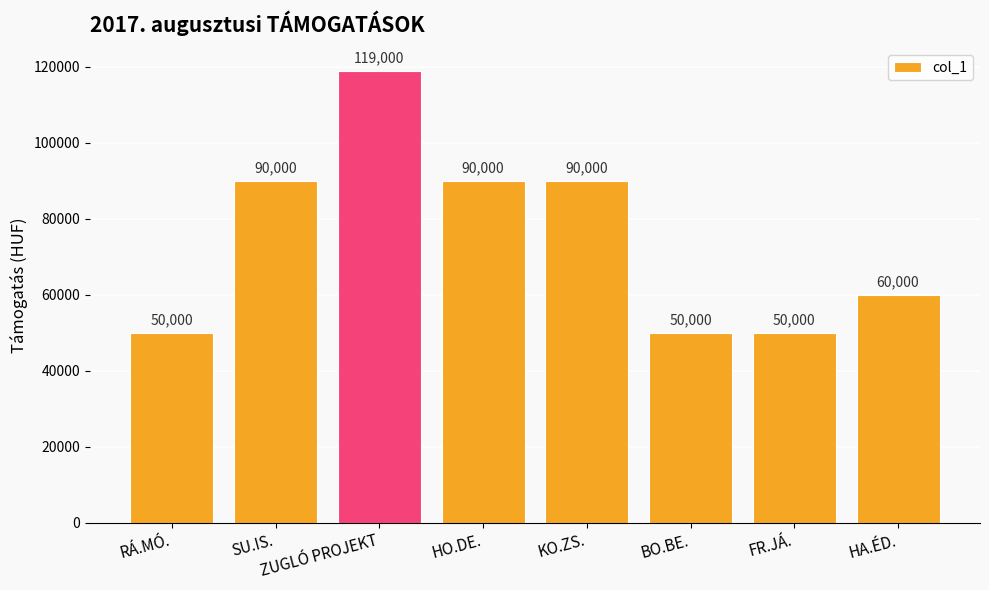

How many values are between 50000 and 90000?

7